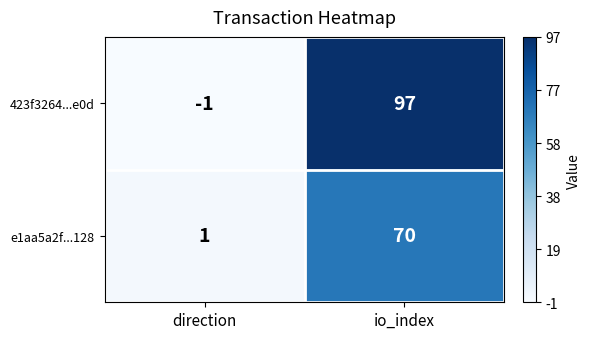

What is the approximate value of e1aa5a2f...128 at io_index, to the nearest 10?

70